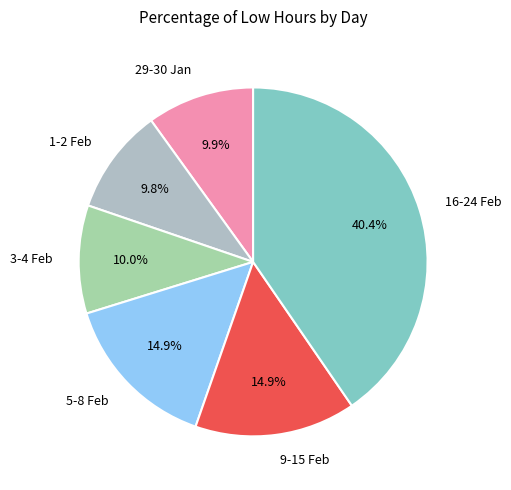

Does any single category account for the majority?

No